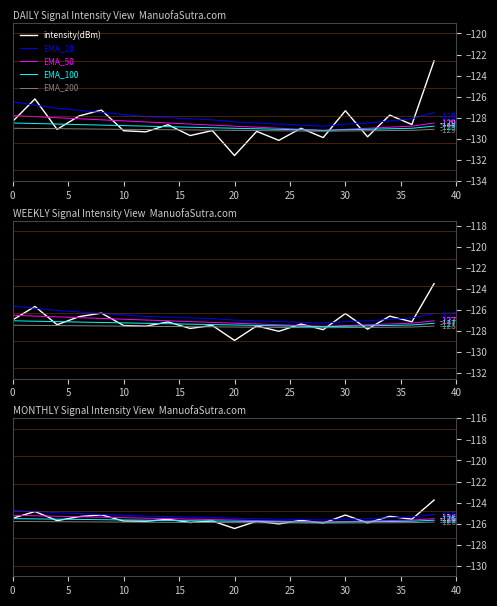

What is the value of the EMA_200 point at the 3rd from the left?

-125.8